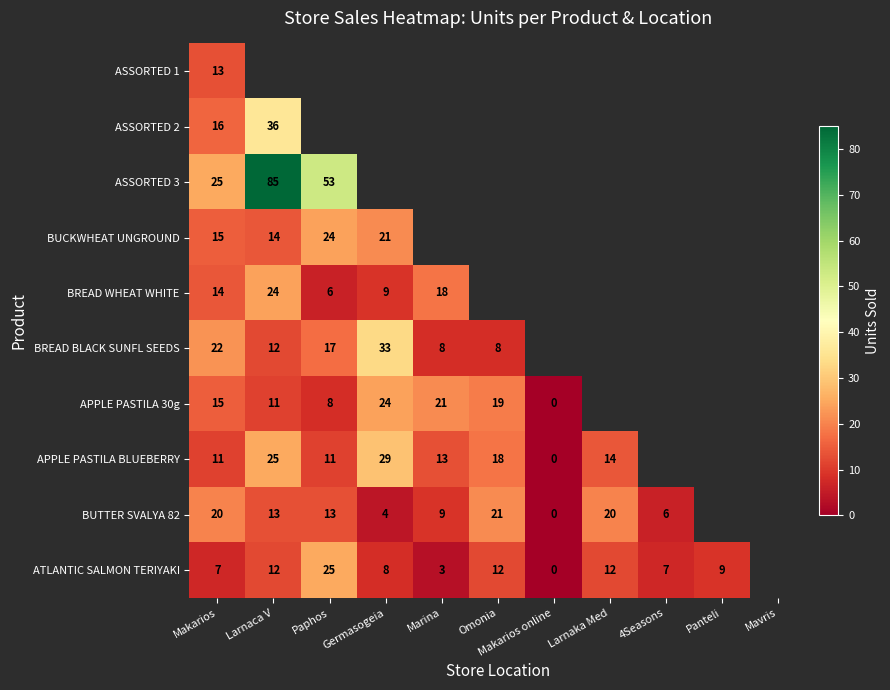

Is it true that BUTTER SVALYA 82 equals 18 at Paphos?

False